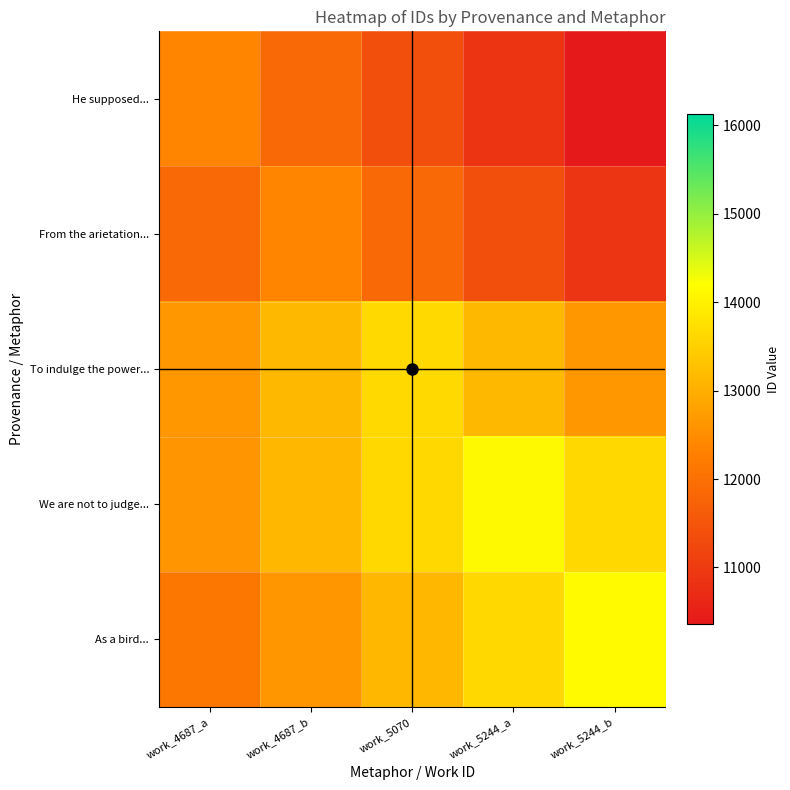

What is the total value across all series at work_4687_b?

63122